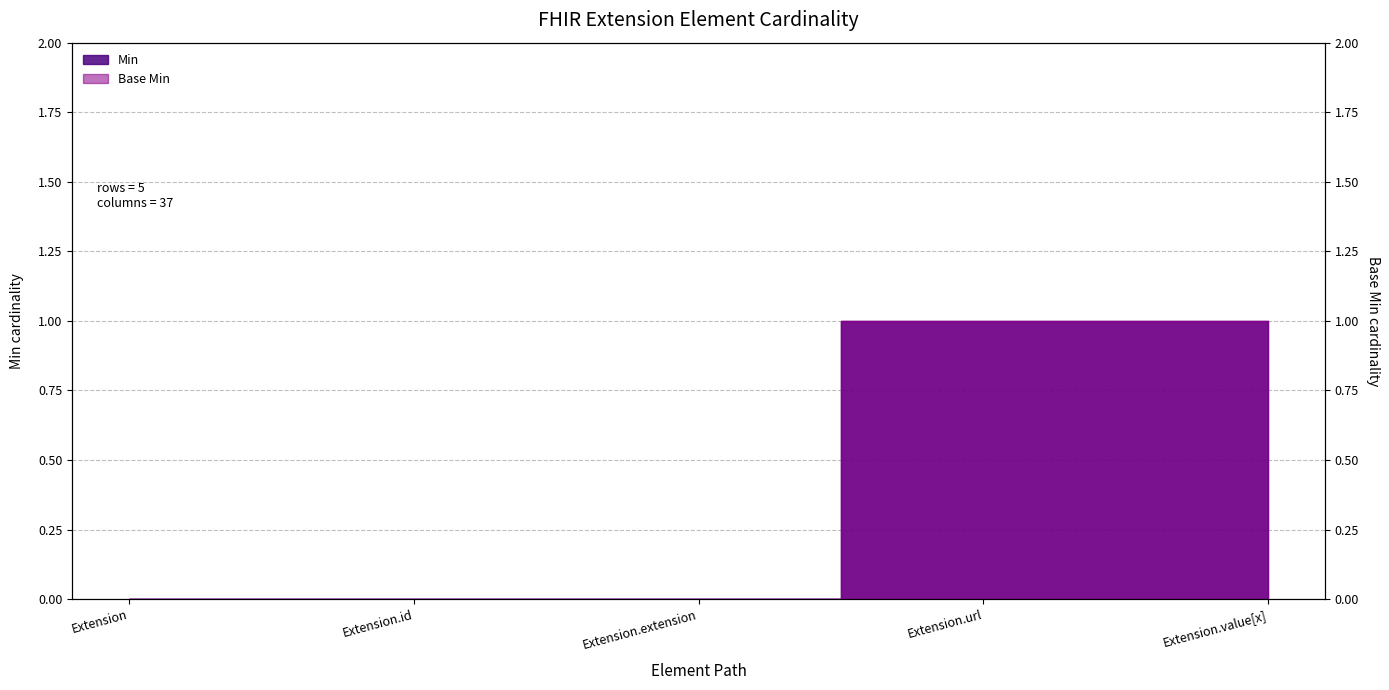

What is the highest value of the Min series?

1